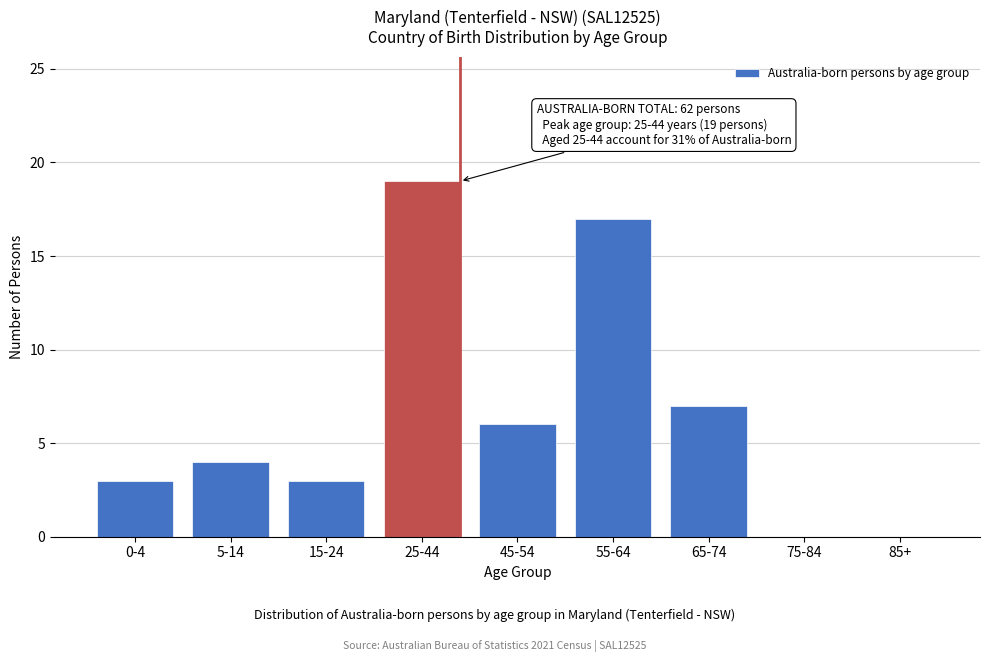

Reading left to right, list all the values displayed in this chart.

0-4=3	5-14=4	15-24=3	25-44=19	45-54=6	55-64=17	65-74=7	75-84=0	85+=0